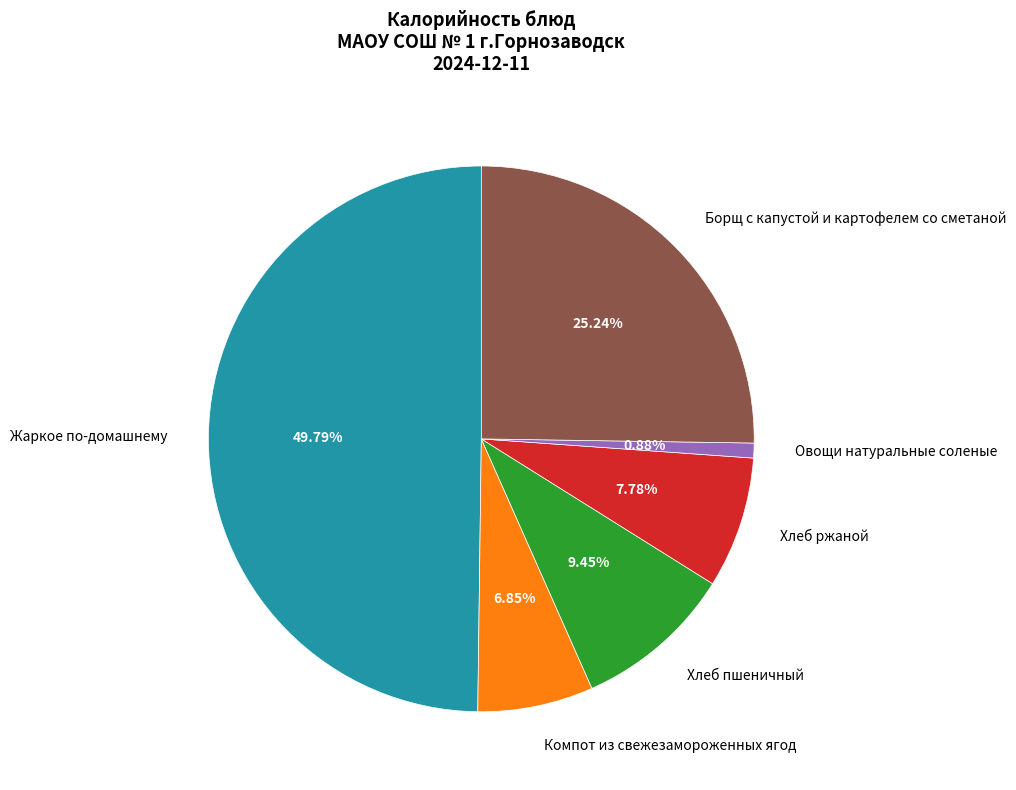

Does Компот из свежезамороженных ягод represent more than half of the total?

No